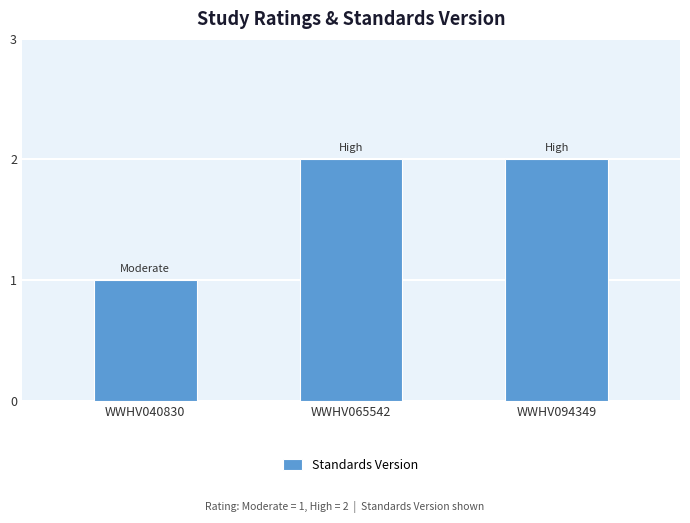

What is the sum of all values?

5